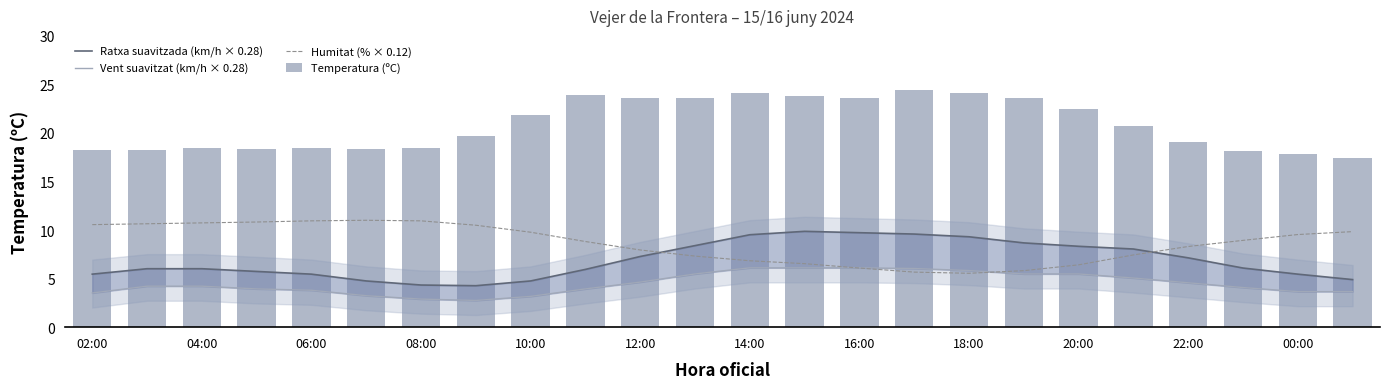

Which series has the widest spread of values?

Temperatura (ºC)